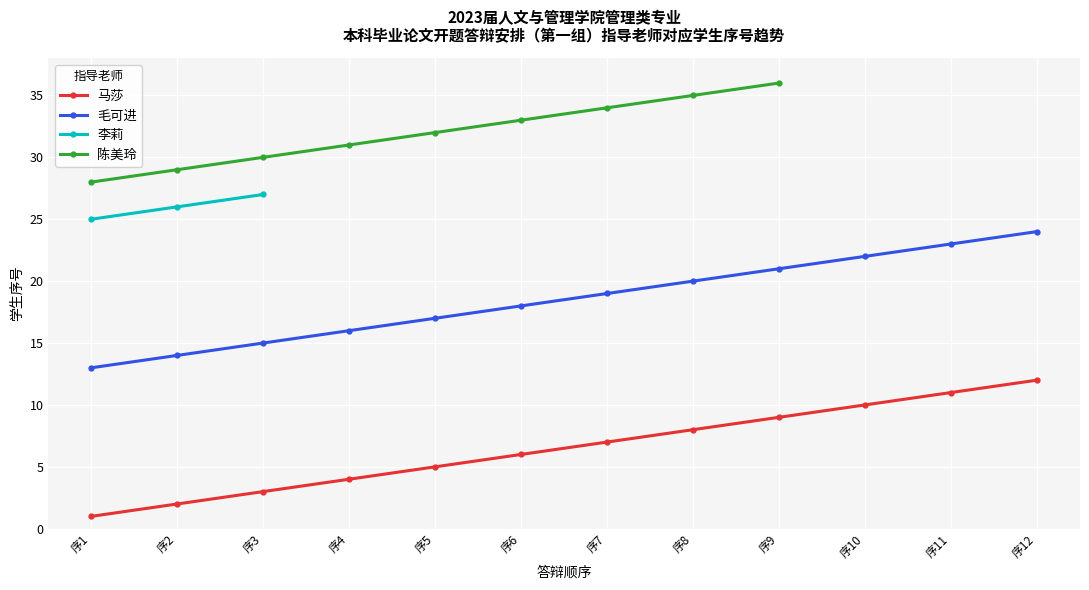

True or false: 马莎 and 李莉 cross at least once.

False